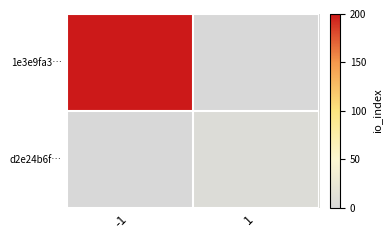

At which label is d2e24b6f… closest to 3?

-1